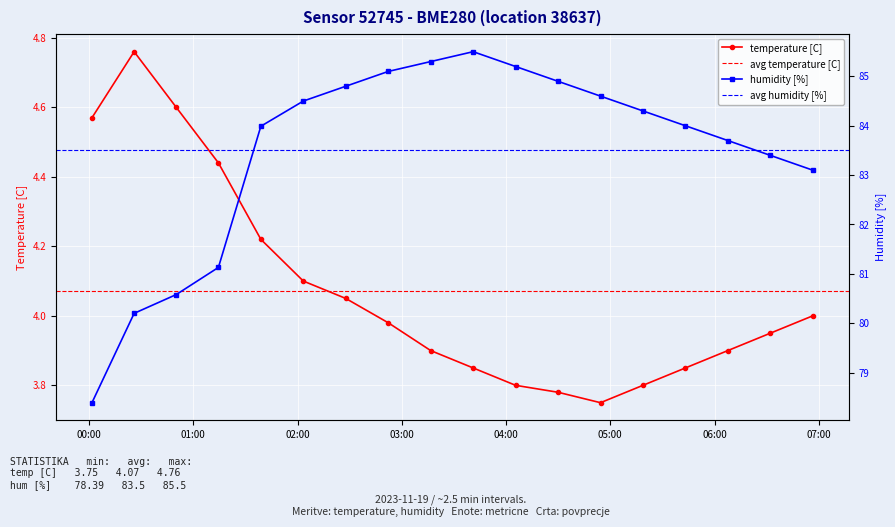

What is the label of the 3rd point from the right?

2023-11-19T06:07:40